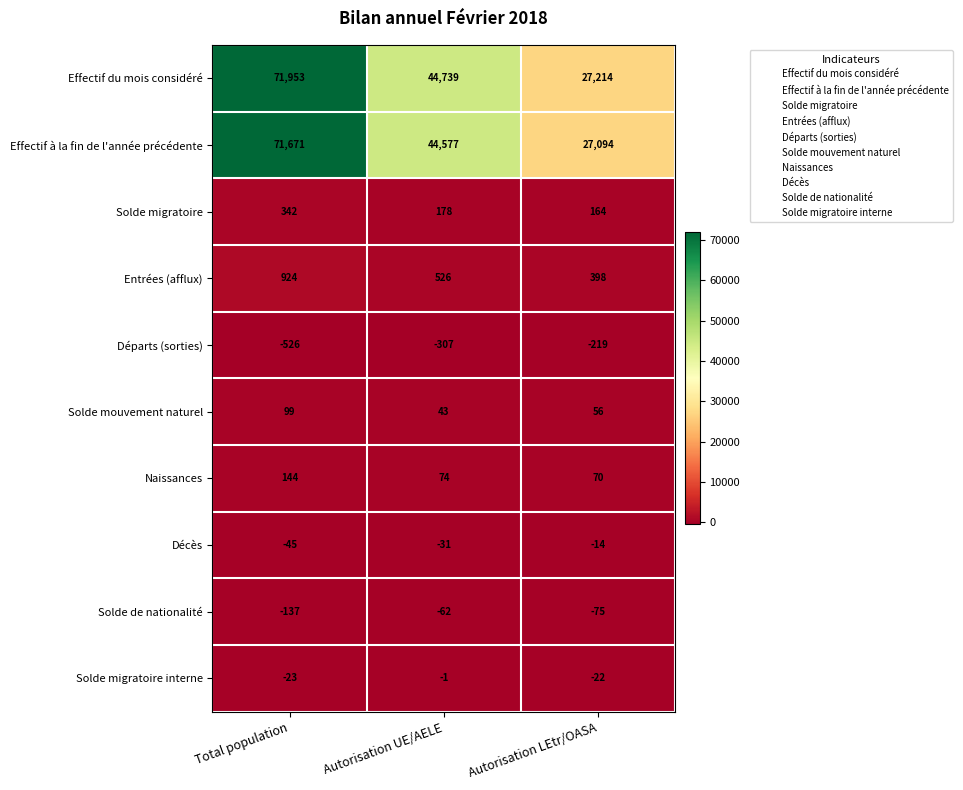

Which series has the widest spread of values?

Effectif du mois considéré